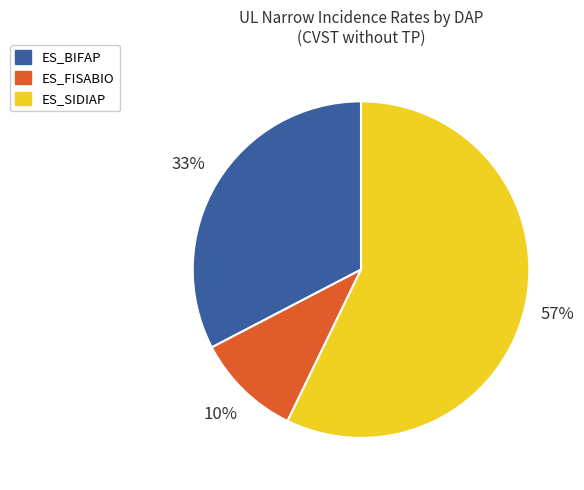

To the nearest percent, what is the difference between the largest and smallest slice percentages?

47%